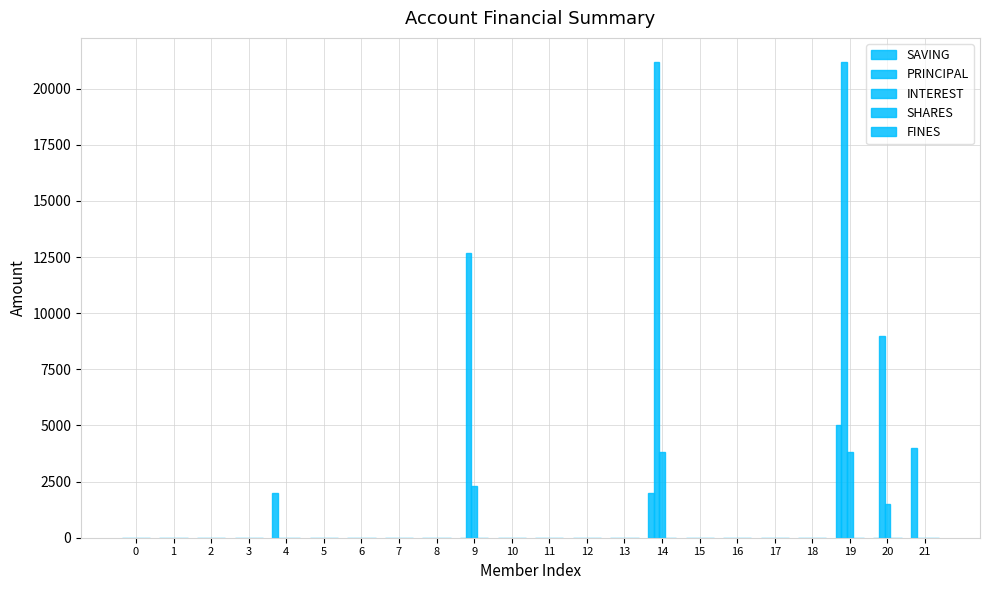

Which series has the largest total across all categories?

PRINCIPAL